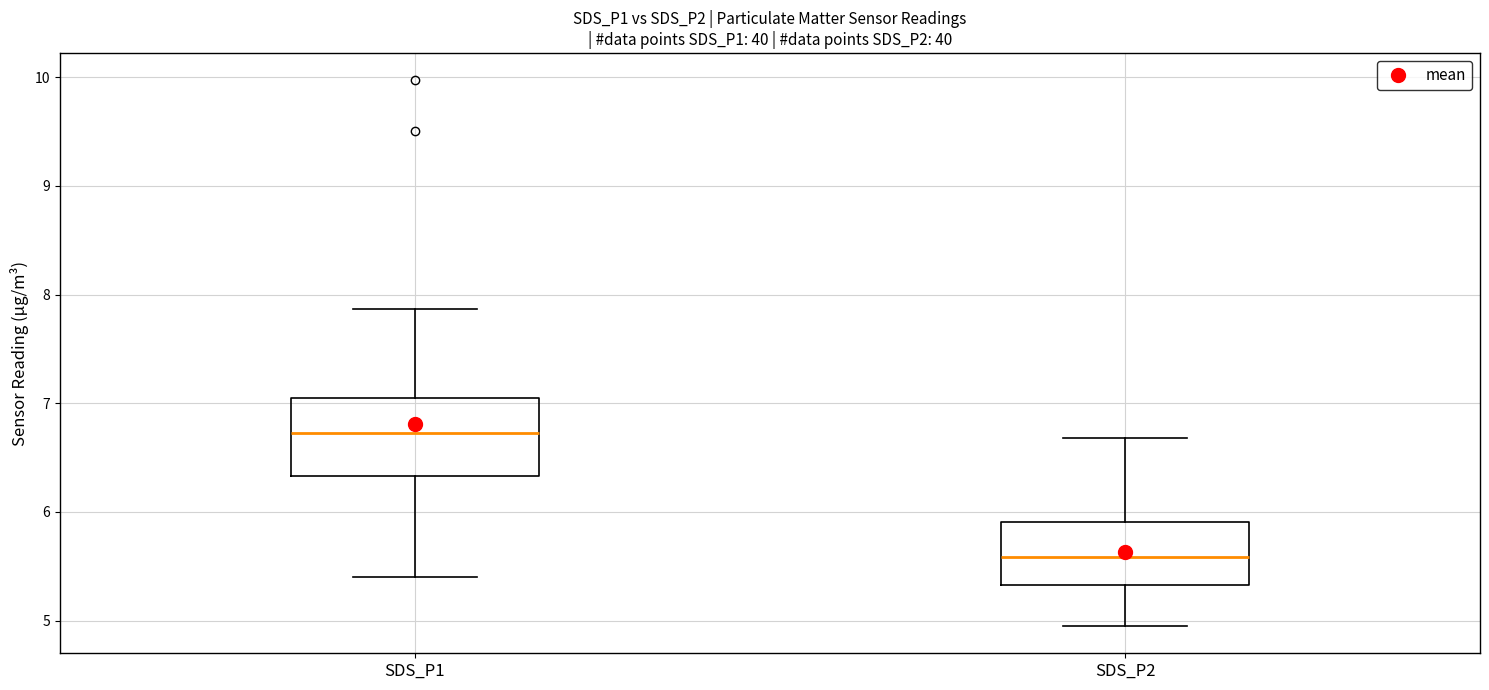

Where is the upper edge of the box for SDS_P1 on the y-axis? The values are not printed on the chart, so give them approximately, as read against the axis.

7.1